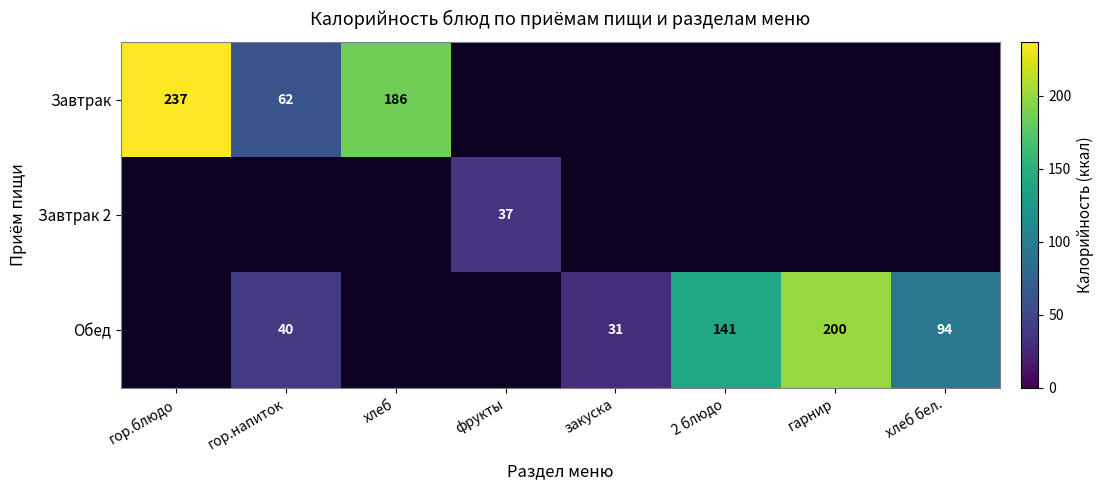

True or false: Обед has a value of 31 at закуска.

True